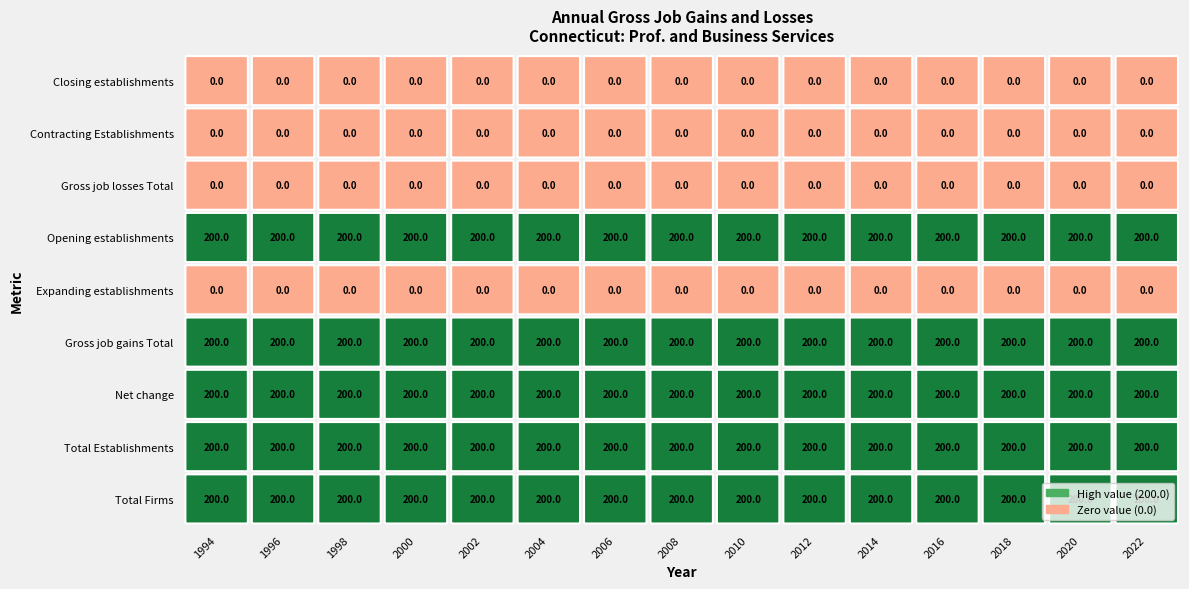

Where is Opening establishments nearest to the value 200?

1994